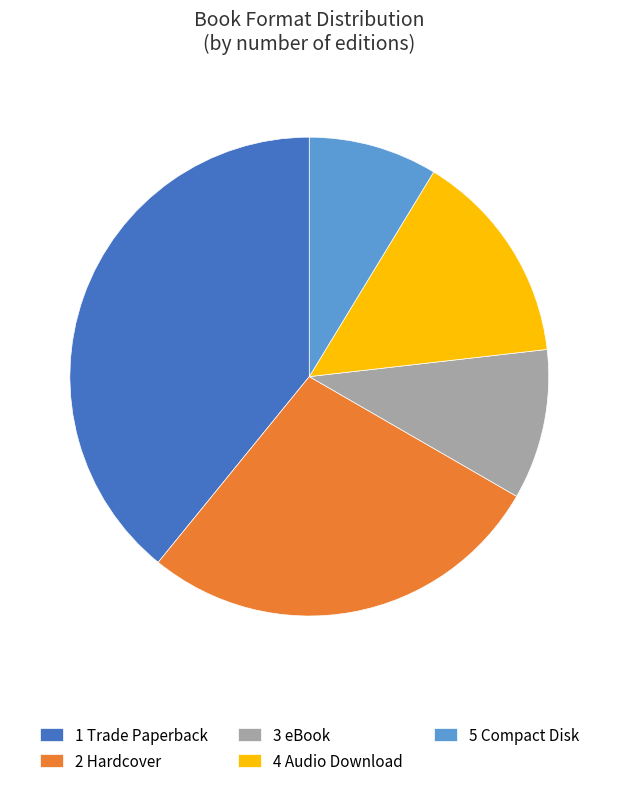

Does any single category account for the majority?

No